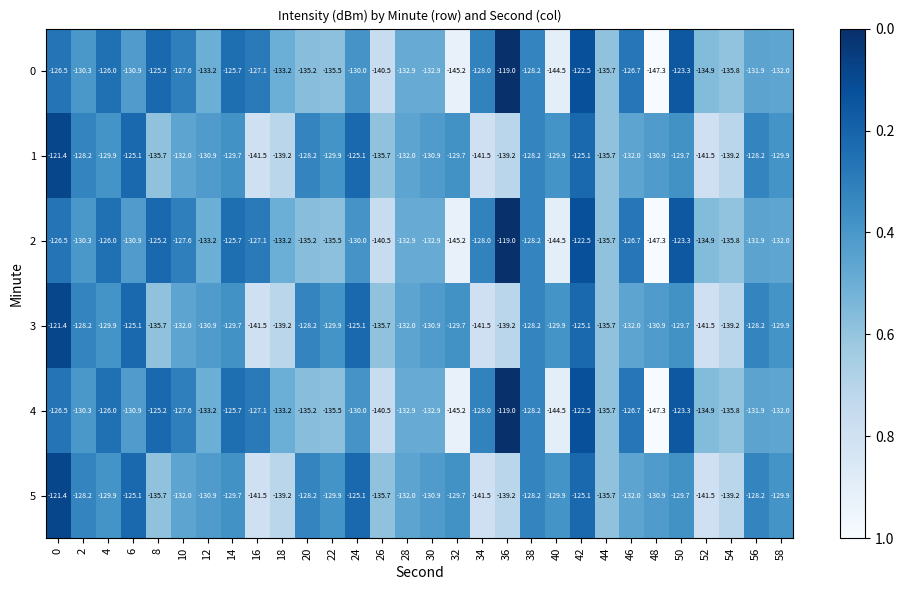

Is it true that 2 equals -135.7 at 44?

True